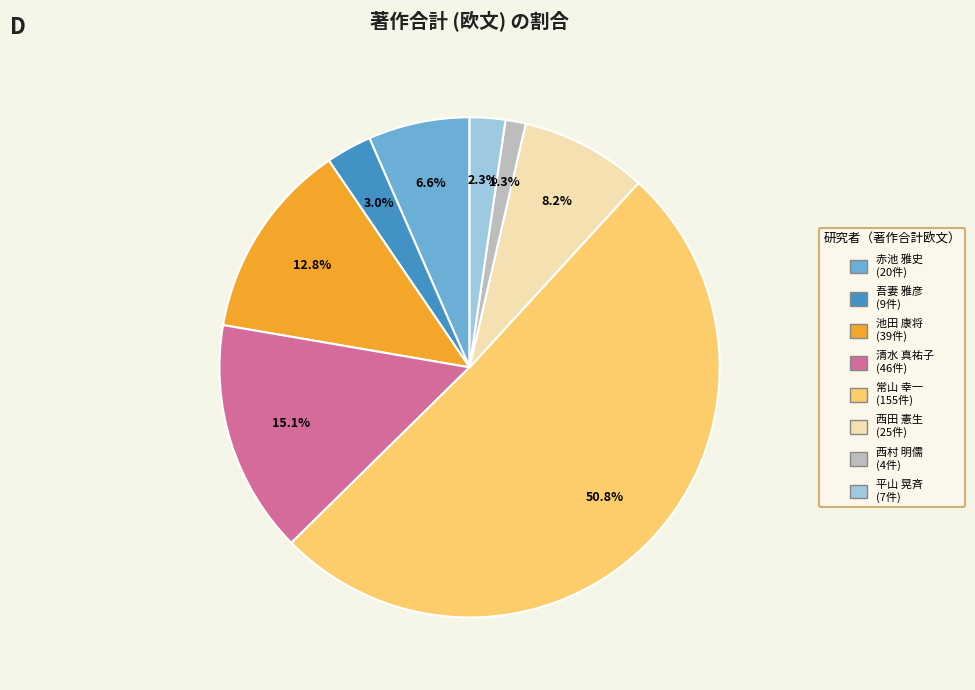

Is there a majority slice in this chart?

Yes